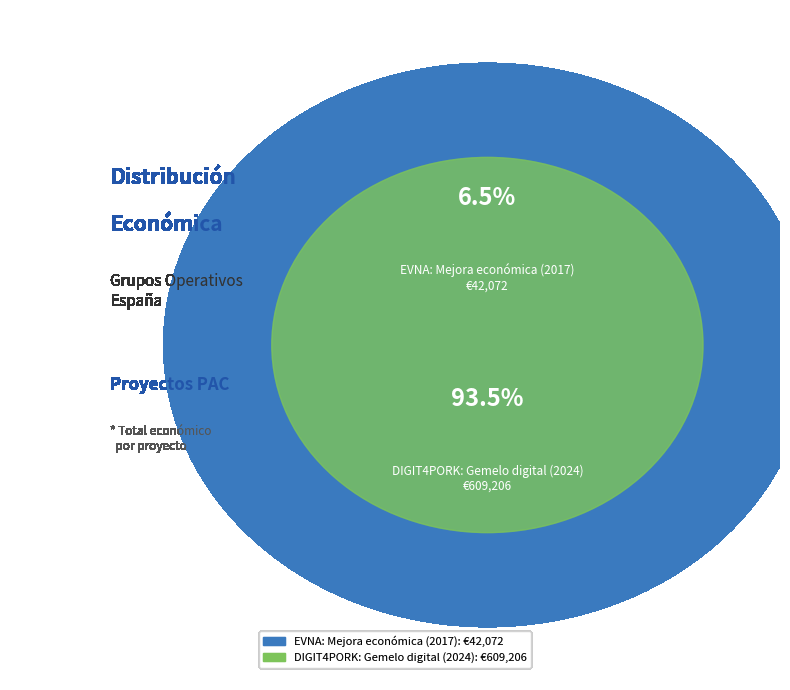

What is the largest slice in the pie chart?

DIGIT4PORK: Gemelo digital (2024)